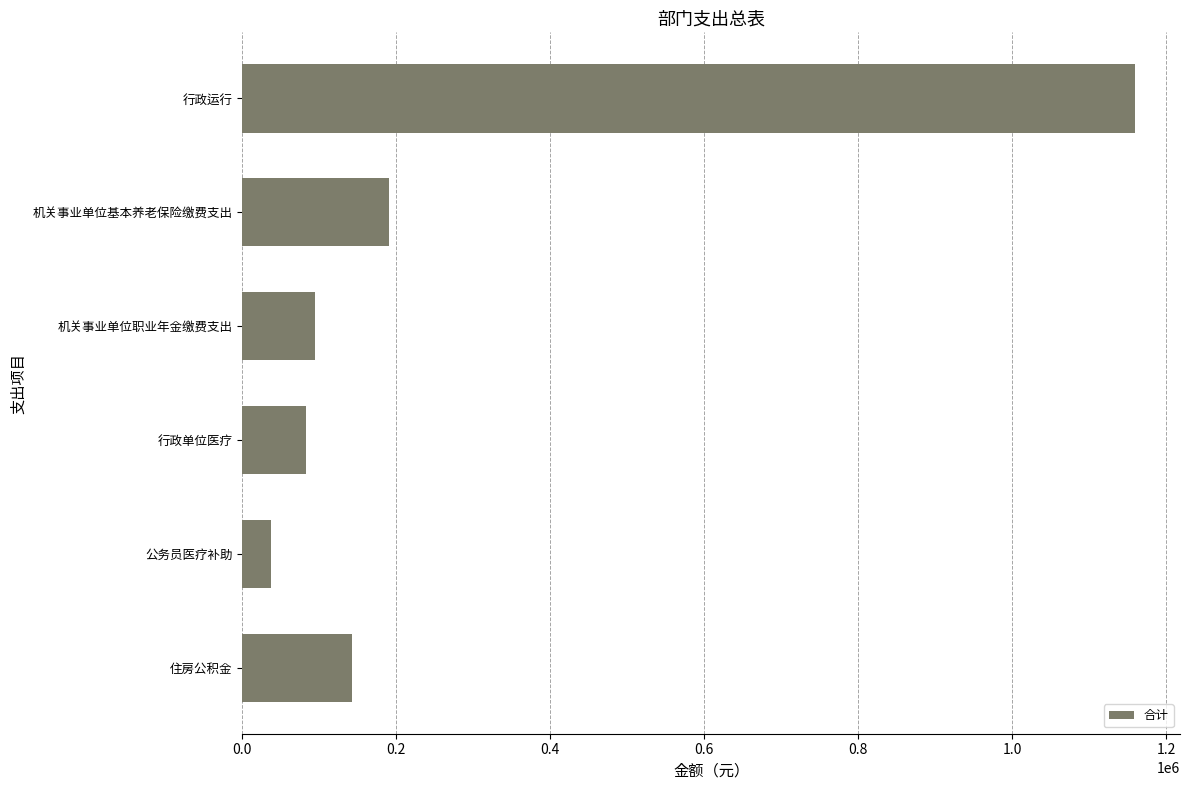

Which label corresponds to the smallest value in the chart?

公务员医疗补助